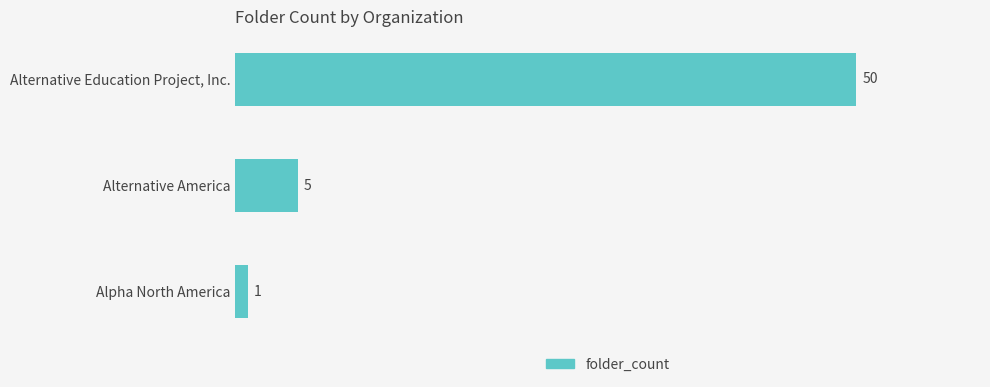

The chart shows a value of 1 at Alpha North America. True or false?

True